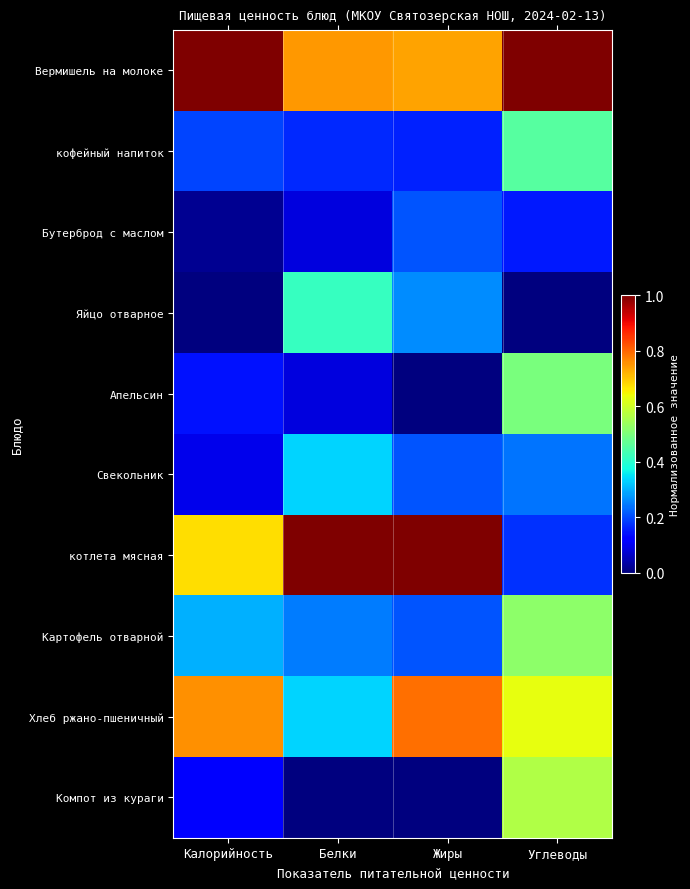

List the series in order of their peak value, highest first.

Вермишель на молоке, котлета мясная, Хлеб ржано-пшеничный, Компот из кураги, Картофель отварной, Апельсин, кофейный напиток, Яйцо отварное, Свекольник, Бутерброд с маслом